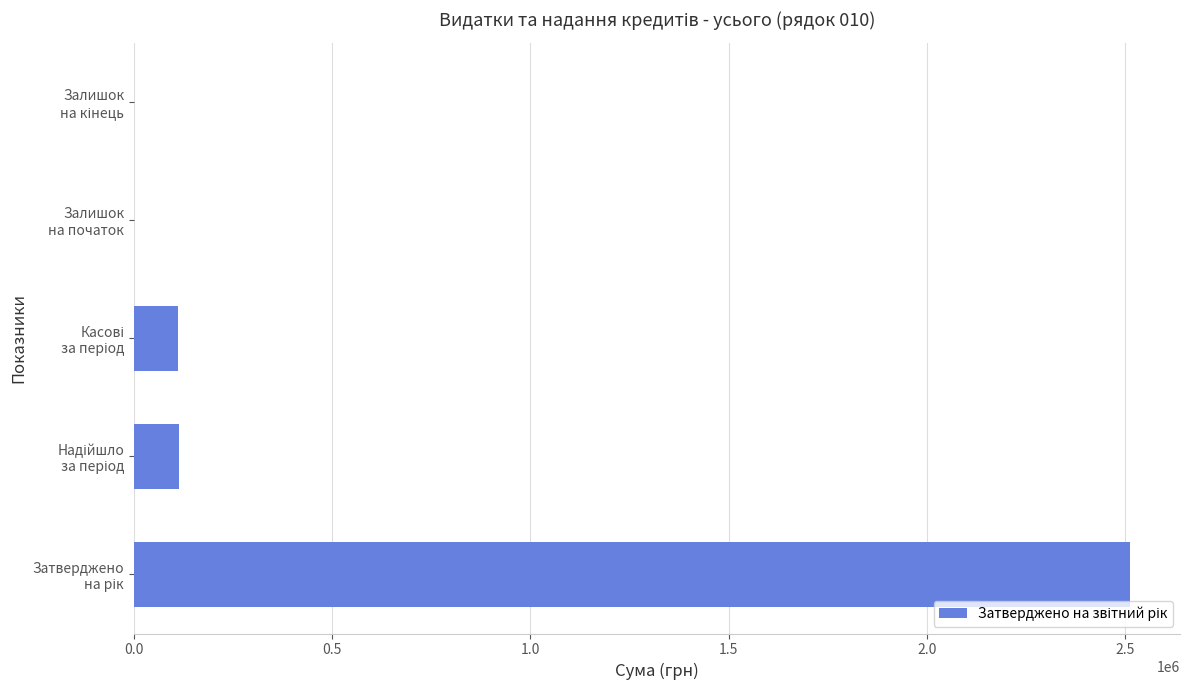

Count the number of categories in the chart.

5